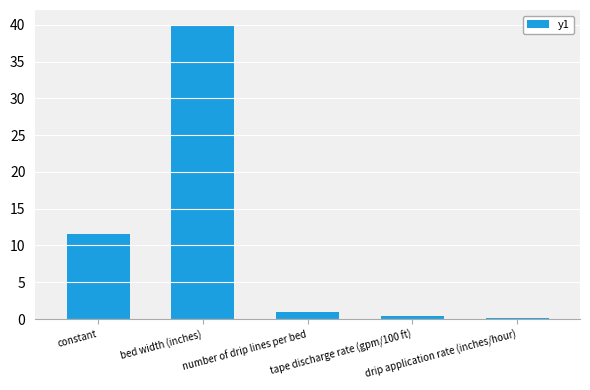

What is the label of the 5th bar from the left?

drip application rate (inches/hour)